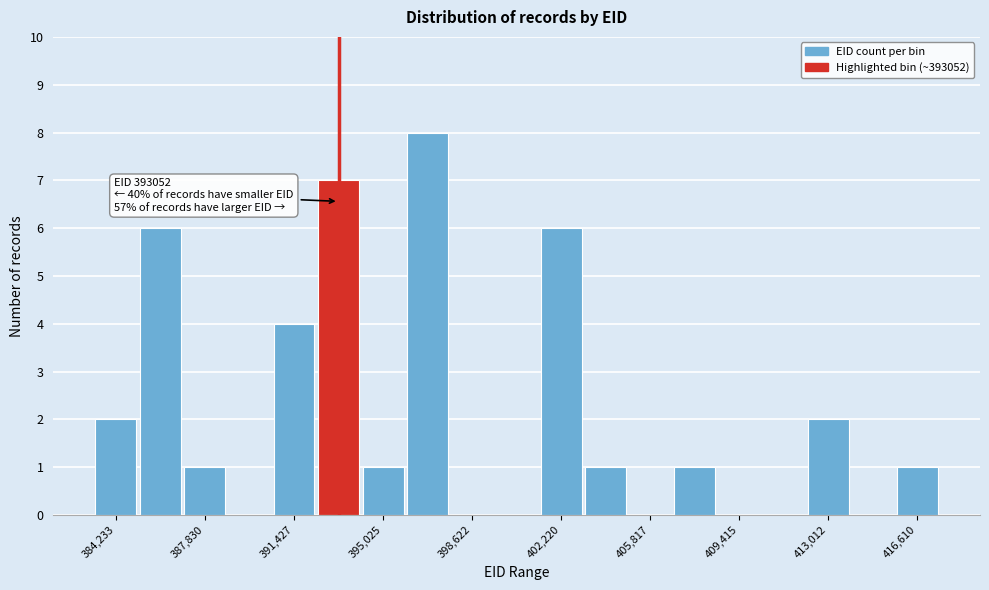

Read against the x-axis, roughly where is the centre of the tallest bar?

397000